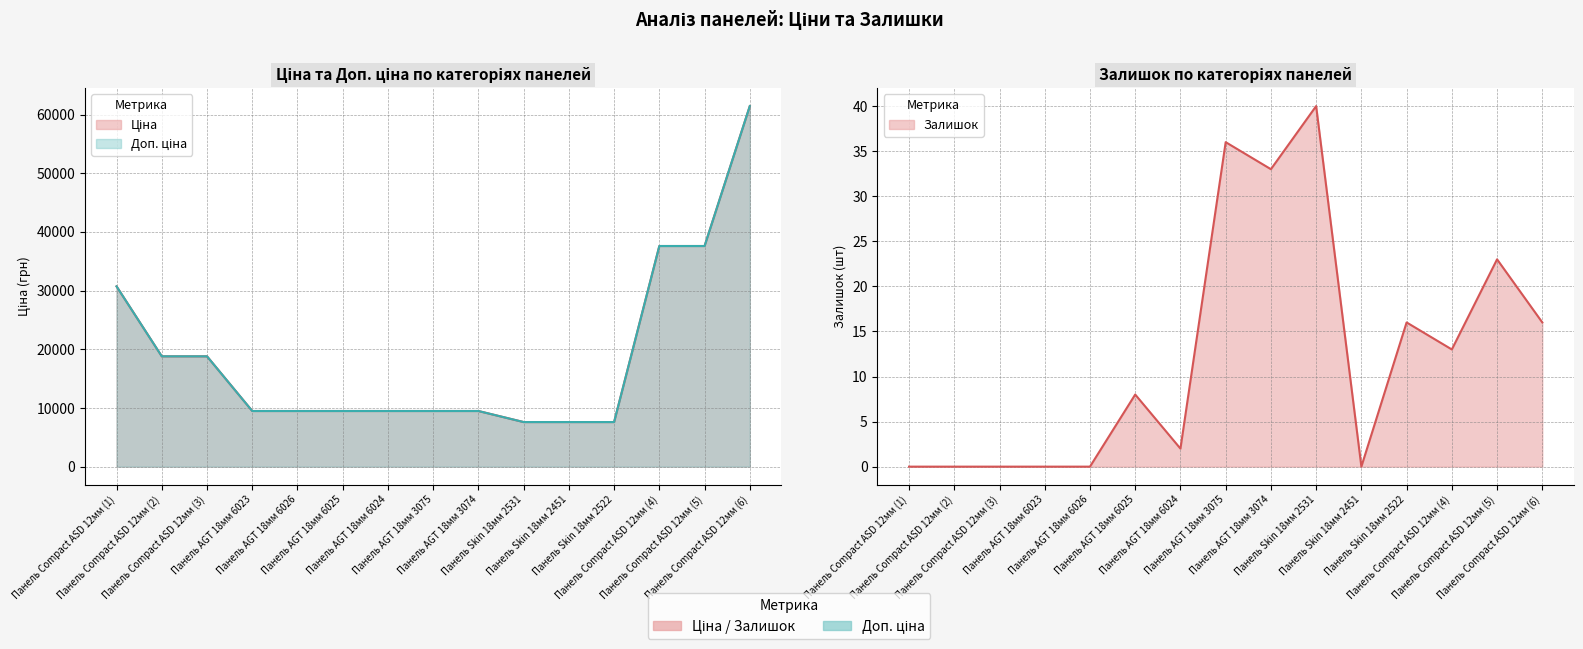

The Залишок series shows 13.0 at Панель Compact ASD 12мм (4). True or false?

True